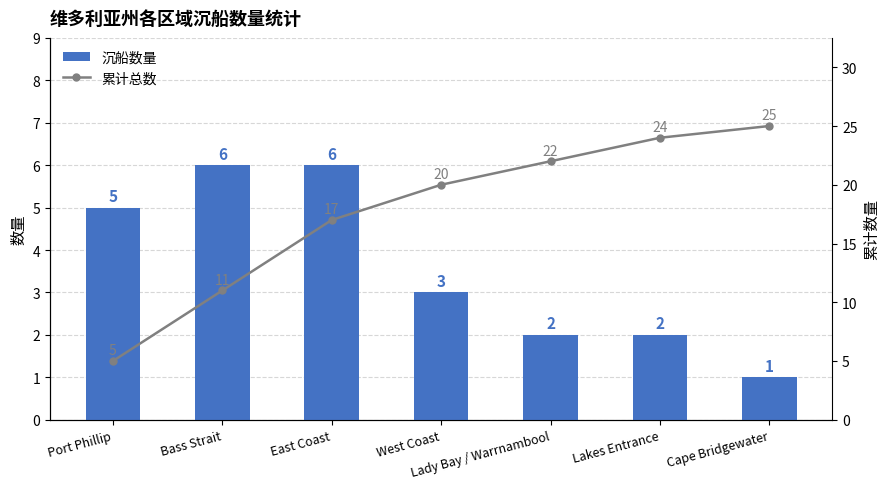

Between Bass Strait and Lady Bay / Warrnambool, which is larger?

Bass Strait